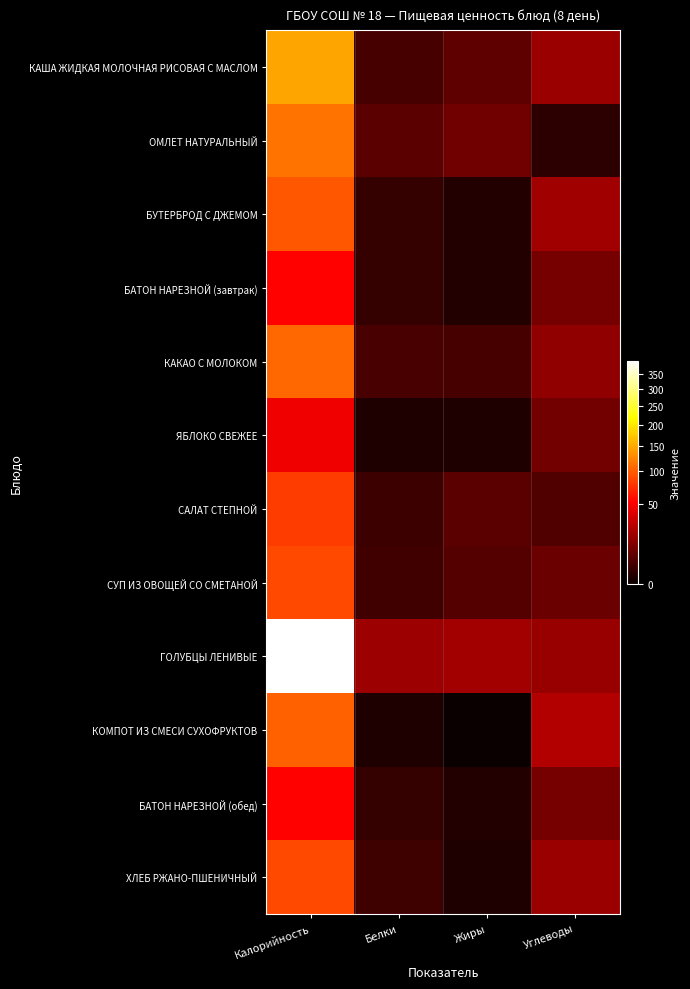

At which category does the chart reach its peak across all series?

Калорийность